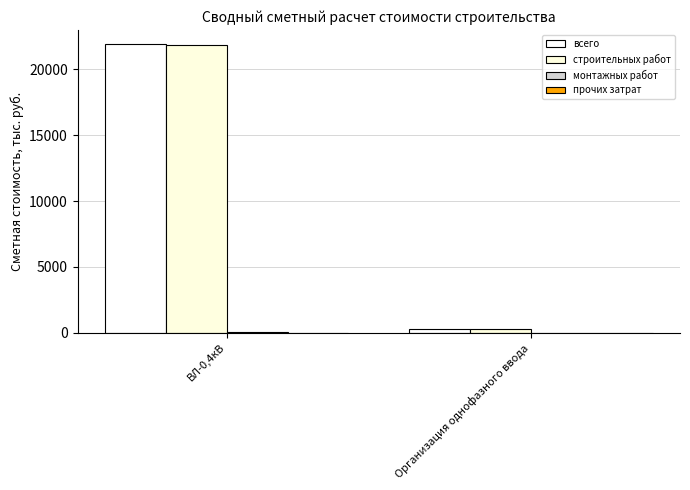

The value of всего at ВЛ-0,4кВ is 21893.6. True or false?

True